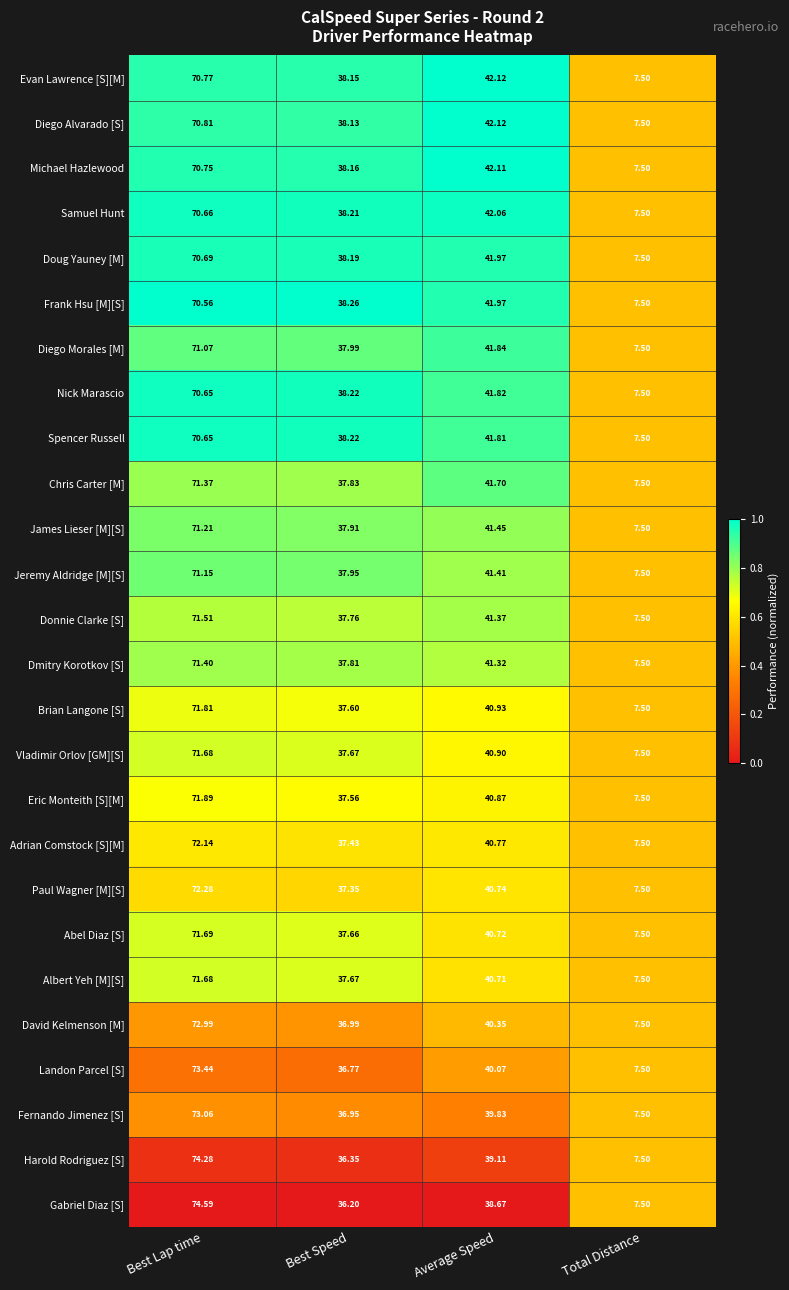

What is the difference between the highest and lowest values at Best Speed?

2.1